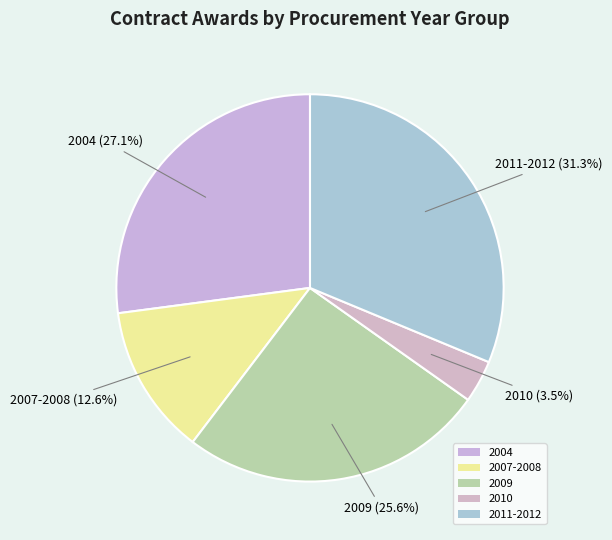

Between 2007-2008 and 2010, which is larger?

2007-2008